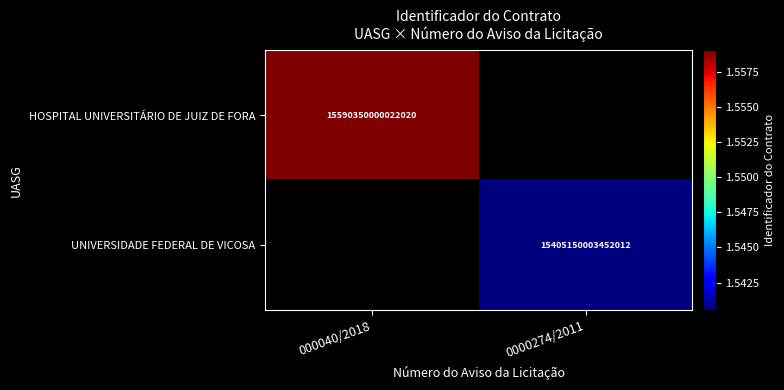

The value of UNIVERSIDADE FEDERAL DE VICOSA at 0000274/2011 is 10540155448385962. True or false?

False